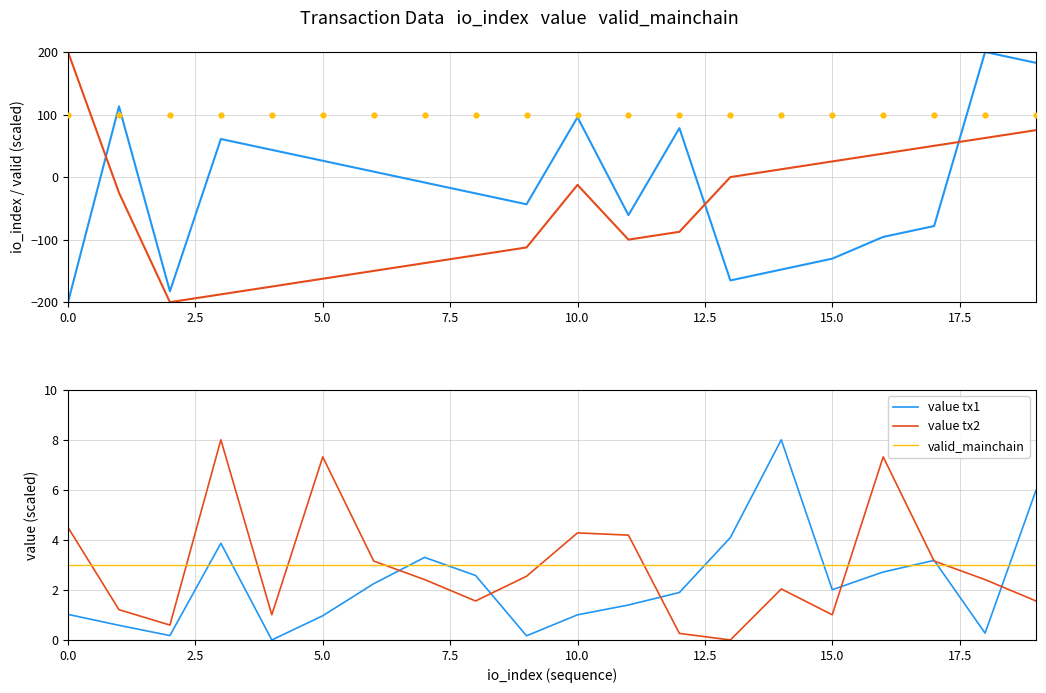

At how many categories does at least one series exceed 57?

7